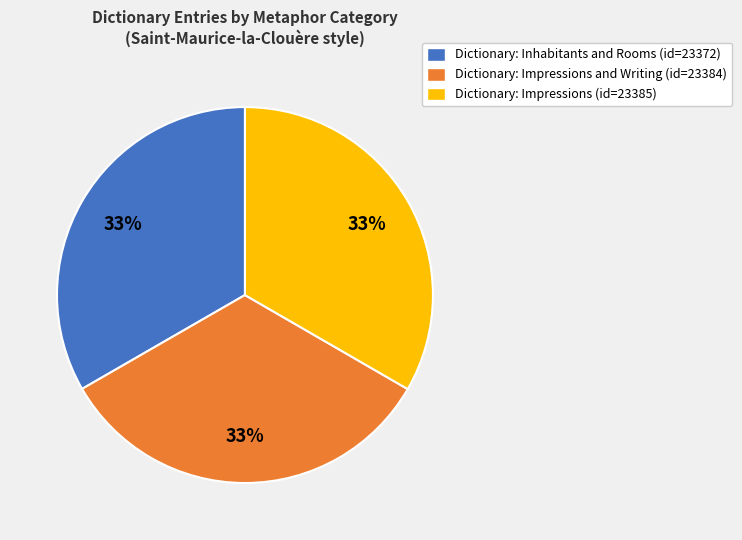

Combined, do Dictionary: Inhabitants and Rooms (id=23372) and Dictionary: Impressions (id=23385) account for over 50%?

Yes